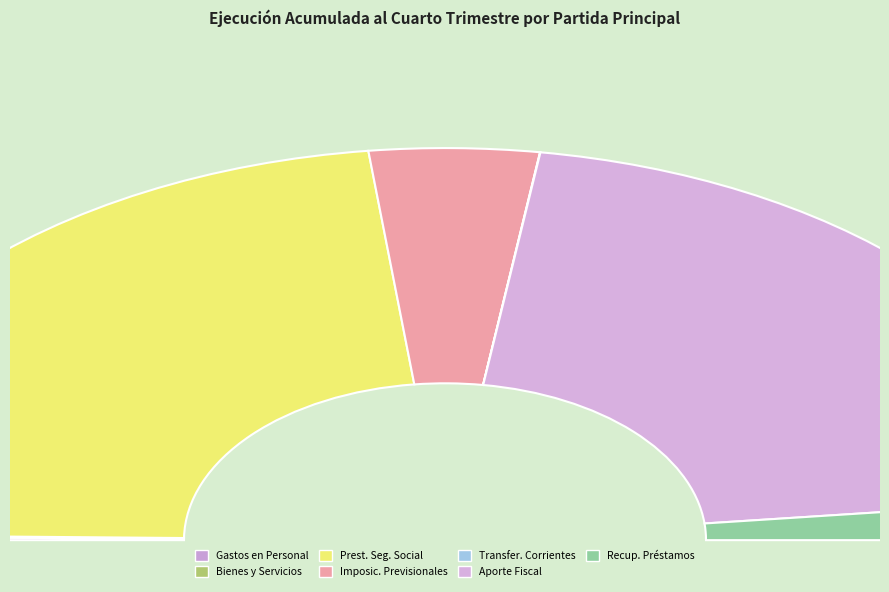

Which has a higher value, IMPOSICIONES PREVISIONALES or TRANSFERENCIAS CORRIENTES?

IMPOSICIONES PREVISIONALES